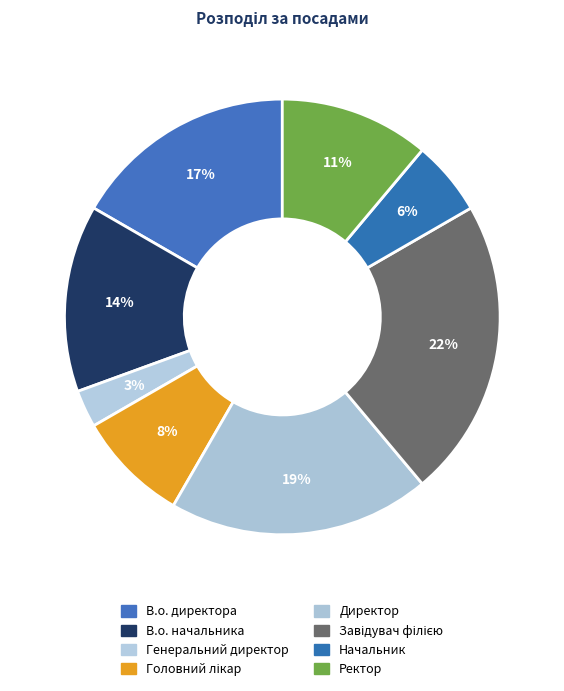

How many segments does this pie chart have?

8